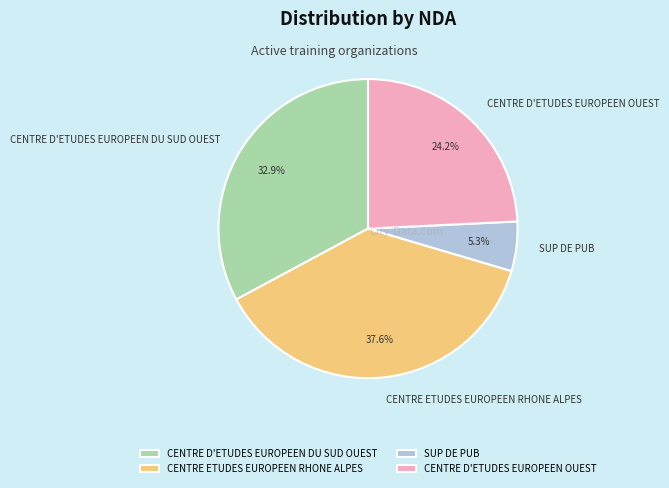

What percentage is the SUP DE PUB slice, to the nearest percent?

5%